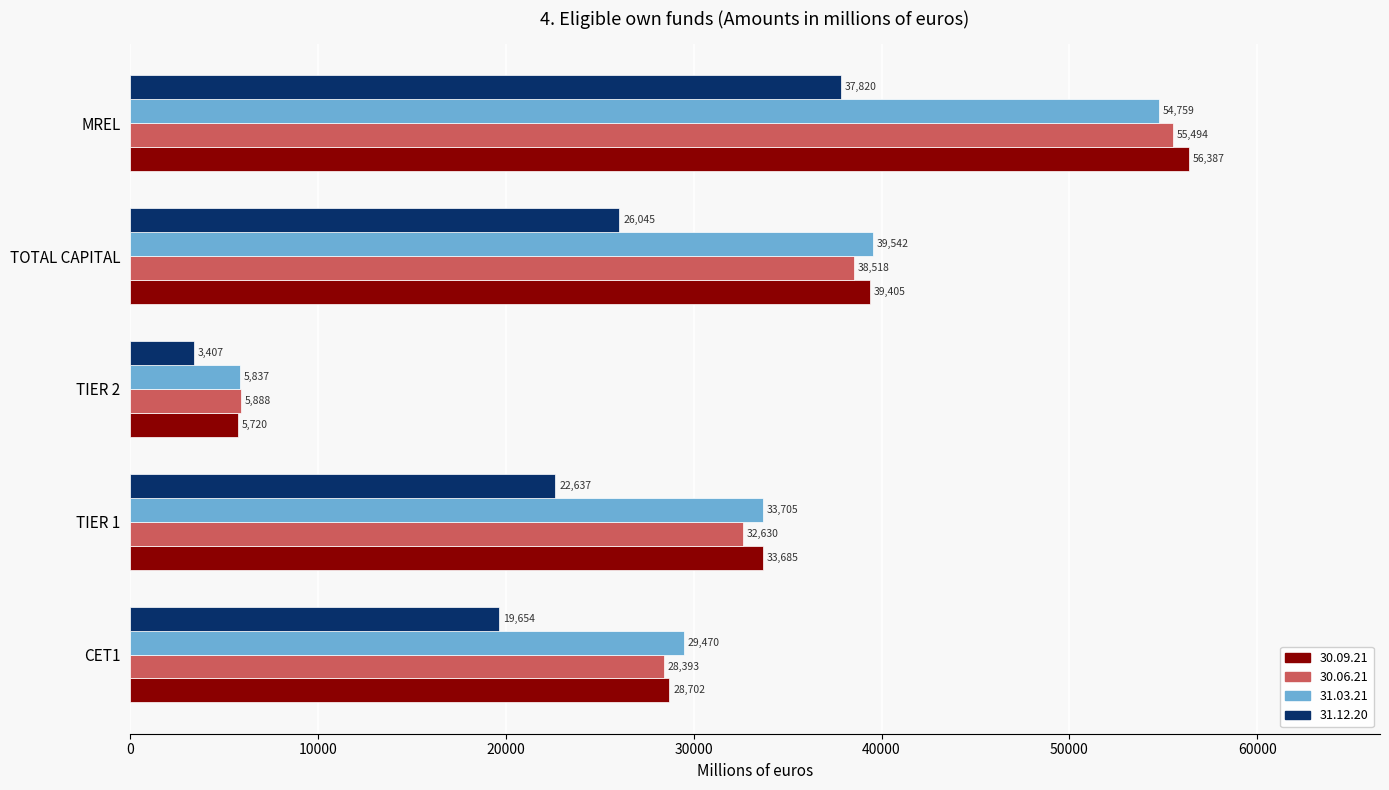

The 31.12.20 series shows 37820.2 at MREL. True or false?

True